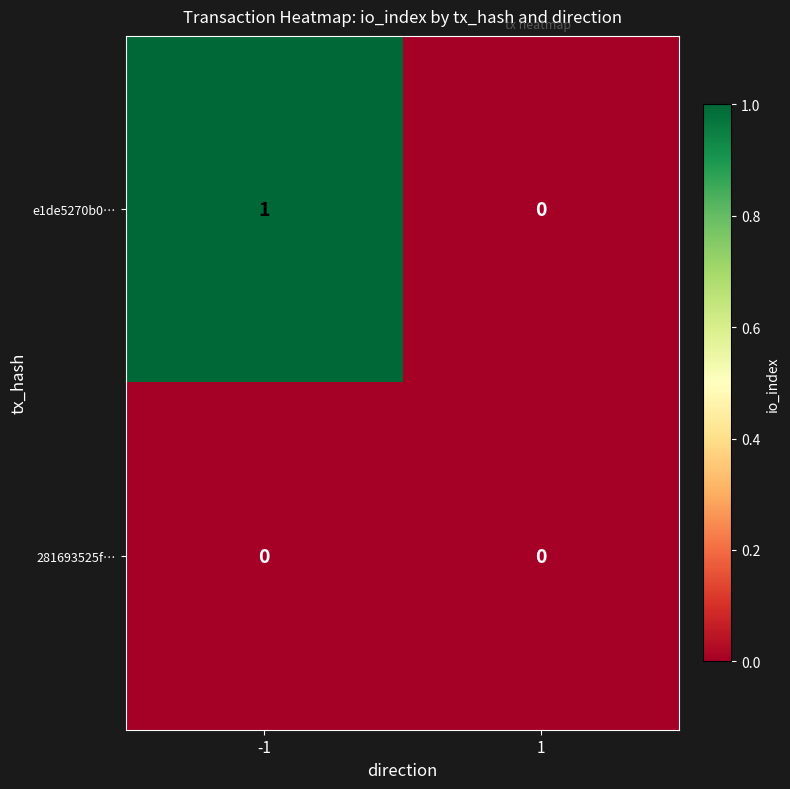

Reading left to right, what are all the values shown in this chart?

e1de5270b0…: 1	0
281693525f…: 0	0